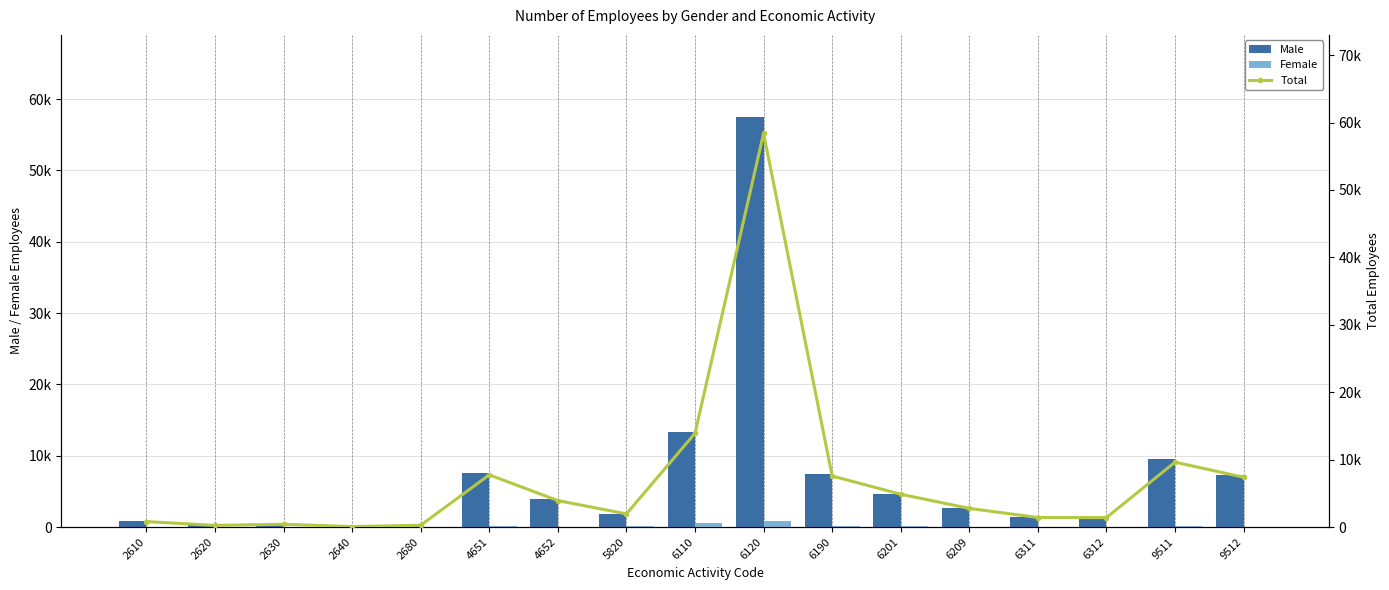

What is the difference between the second highest and second lowest values in the Female series?

605